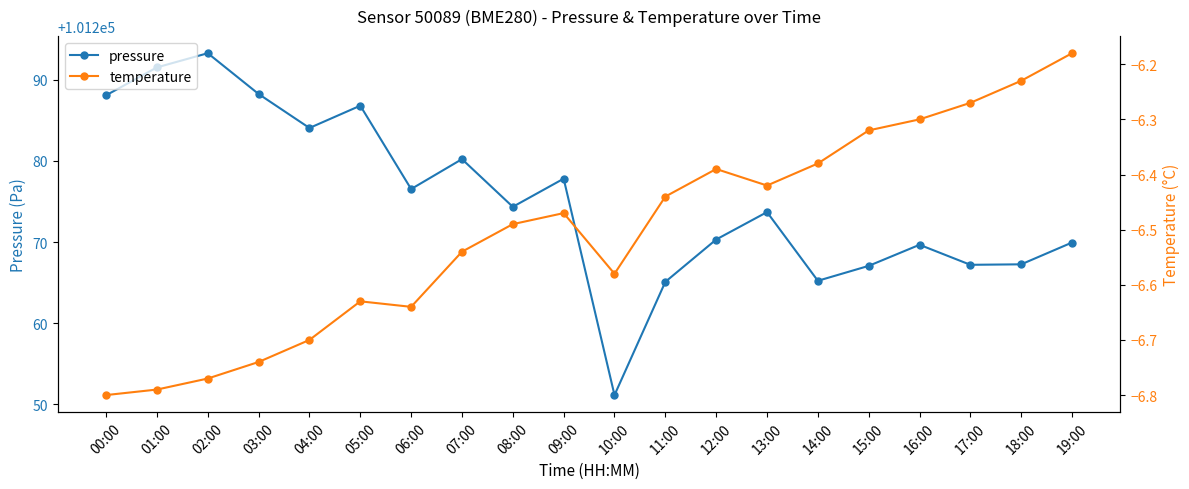

Reading left to right, extract all data points from this chart.

pressure: 00:00=101288.1	01:00=101291.5	02:00=101293.3	03:00=101288.2	04:00=101284.1	05:00=101286.8	06:00=101276.5	07:00=101280.2	08:00=101274.3	09:00=101277.8	10:00=101251.1	11:00=101265.1	12:00=101270.3	13:00=101273.7	14:00=101265.2	15:00=101267.1	16:00=101269.7	17:00=101267.2	18:00=101267.2	19:00=101269.9
temperature: 00:00=-6.8	01:00=-6.8	02:00=-6.8	03:00=-6.7	04:00=-6.7	05:00=-6.6	06:00=-6.6	07:00=-6.5	08:00=-6.5	09:00=-6.5	10:00=-6.6	11:00=-6.4	12:00=-6.4	13:00=-6.4	14:00=-6.4	15:00=-6.3	16:00=-6.3	17:00=-6.3	18:00=-6.2	19:00=-6.2